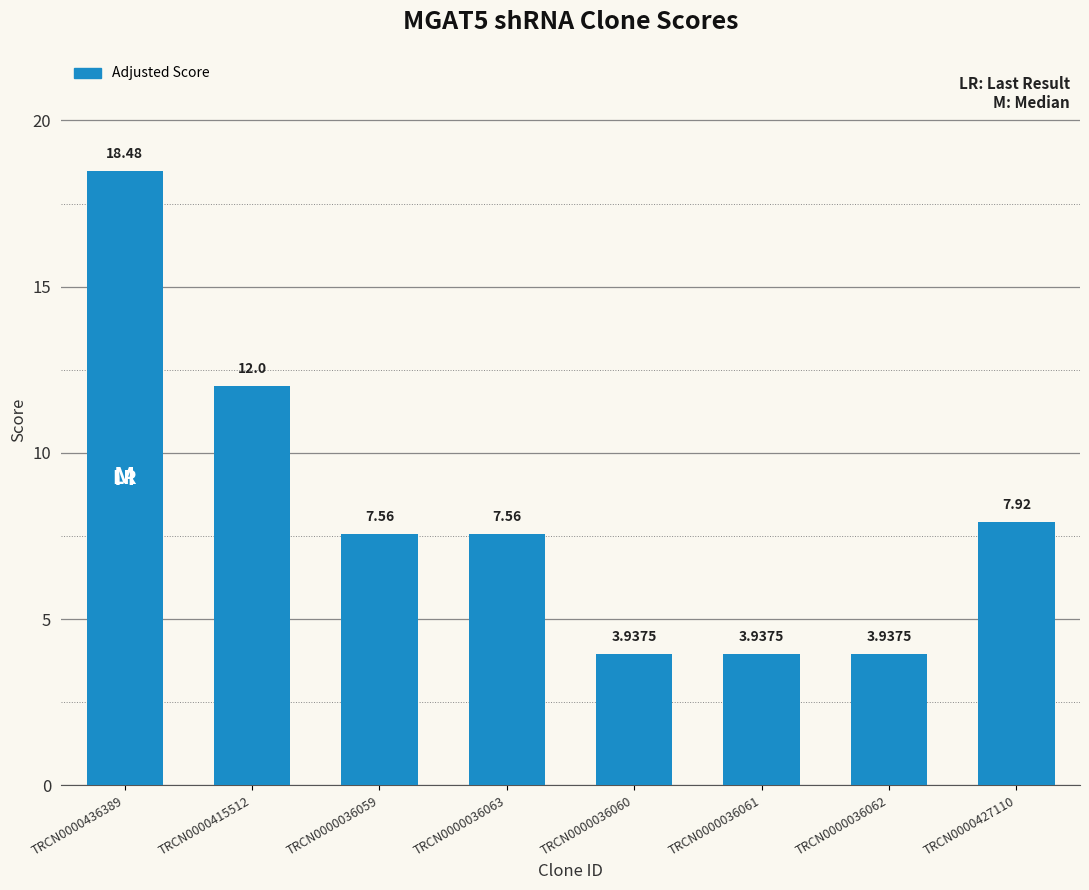

Approximately how many times larger is the value at TRCN0000036062 compared to TRCN0000036063?

0.5